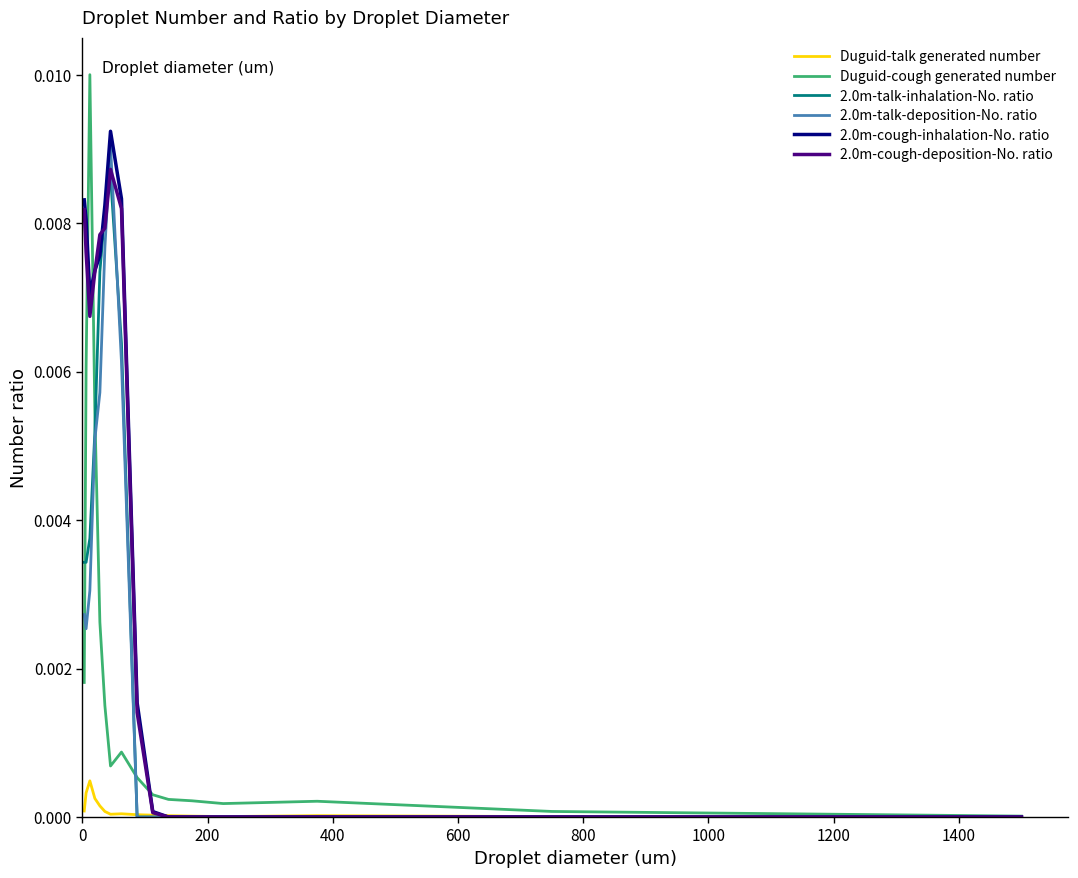

Which series has the widest spread of values?

Duguid-cough generated number